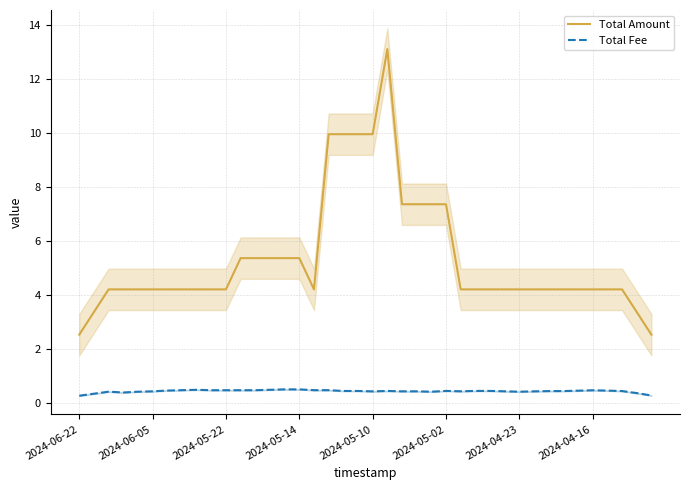

True or false: Total Amount has a value of 6.9 at 27.

False